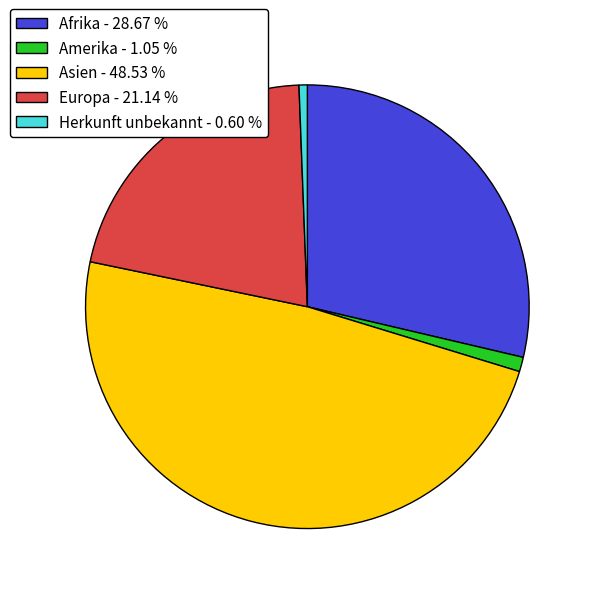

Is there a majority slice in this chart?

No